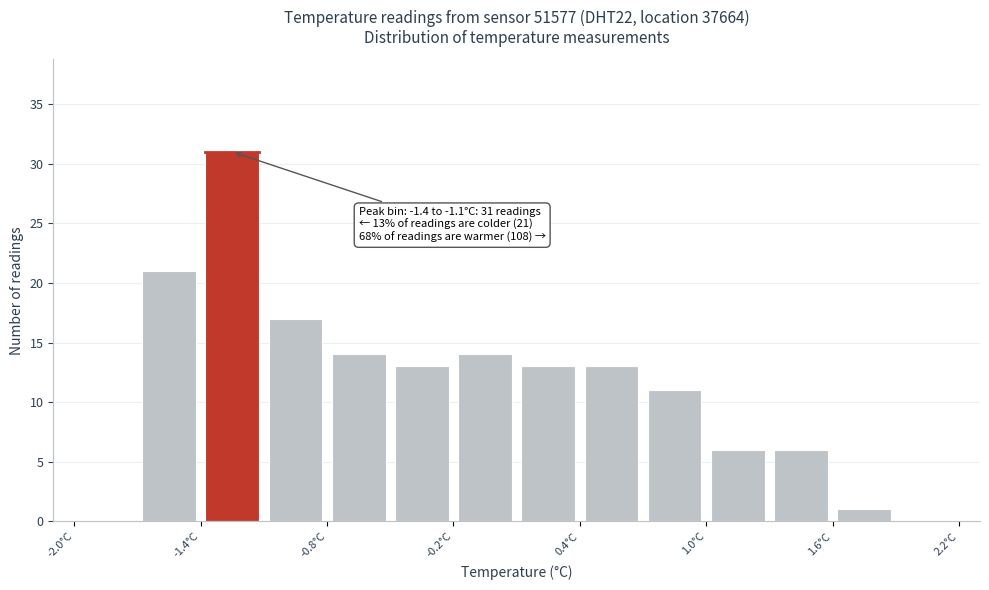

Read against the x-axis, roughly where is the centre of the tallest bar?

-1.2